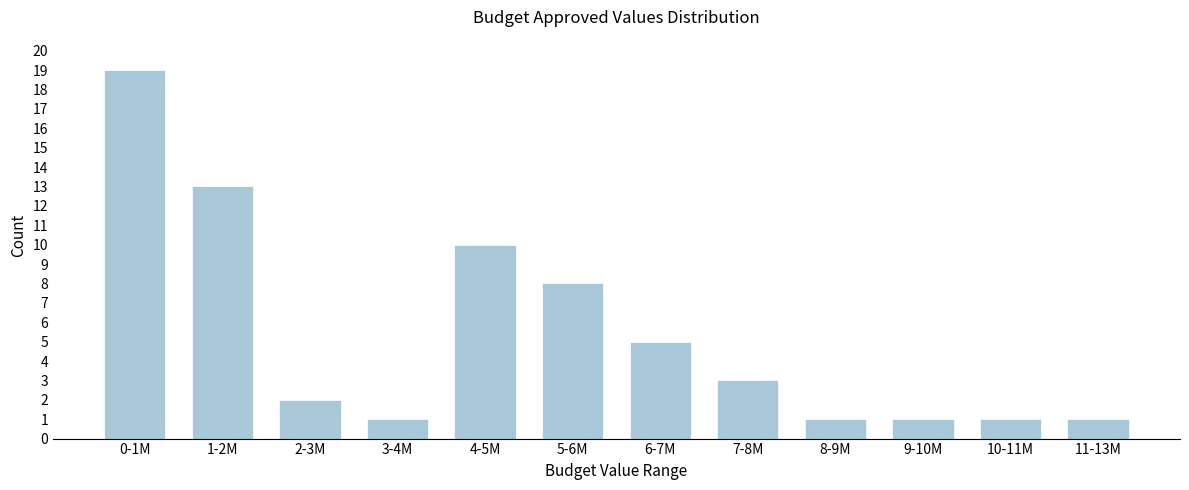

Reading left to right, list all the values displayed in this chart.

0-1M=19	1-2M=13	2-3M=2	3-4M=1	4-5M=10	5-6M=8	6-7M=5	7-8M=3	8-9M=1	9-10M=1	10-11M=1	11-13M=1